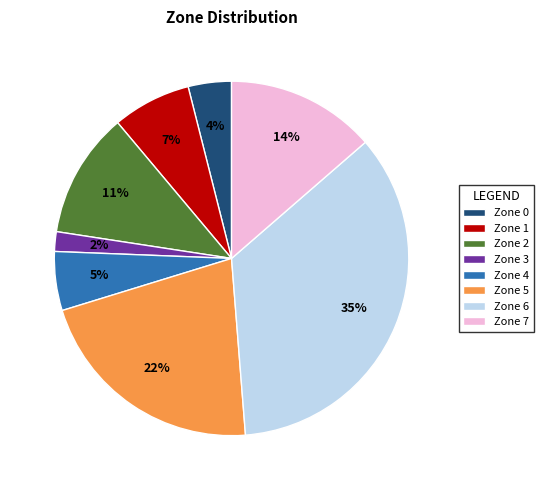

Which has a higher value, Zone 7 or Zone 6?

Zone 6